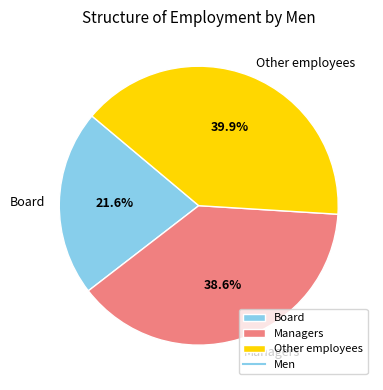

What is the ratio of the value at Board to the value at Managers?

0.6